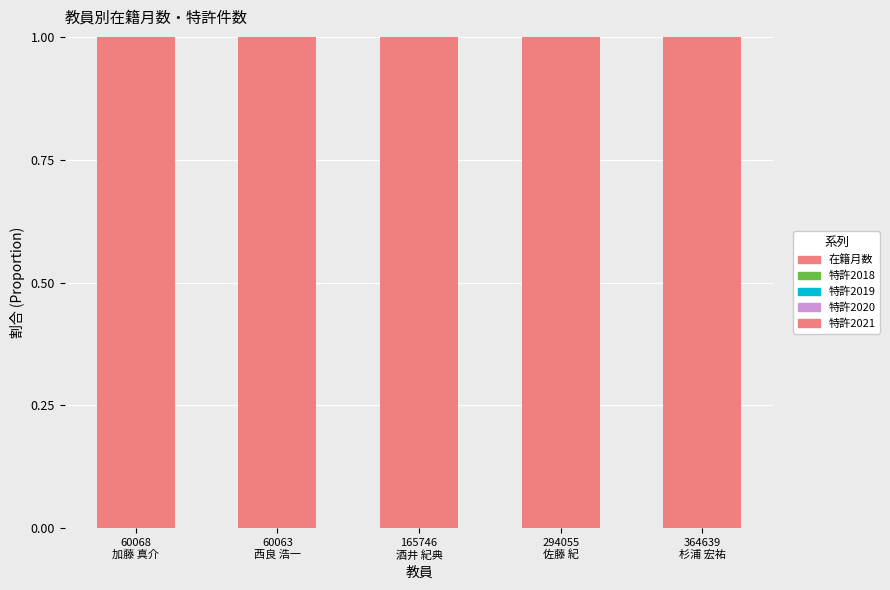

Rank the categories by 特許2021 value from highest to lowest.

60068
加藤 真介, 60063
西良 浩一, 165746
酒井 紀典, 294055
佐藤 紀, 364639
杉浦 宏祐